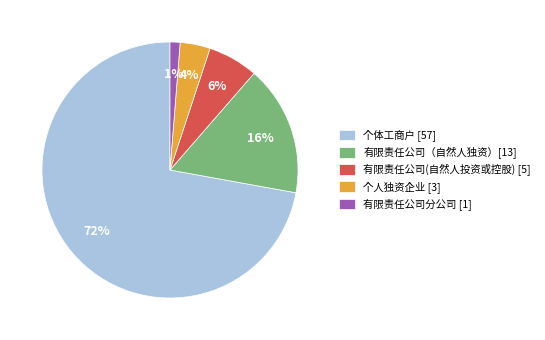

To the nearest percent, what is the average slice percentage?

20%